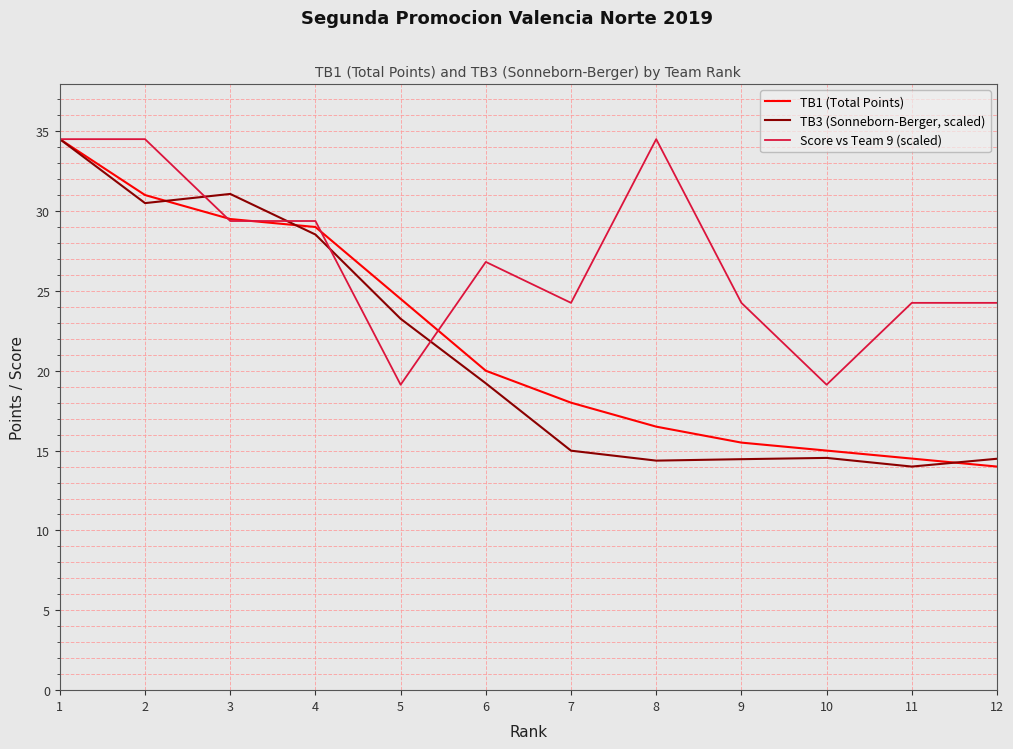

How many categories are shown in the chart?

12